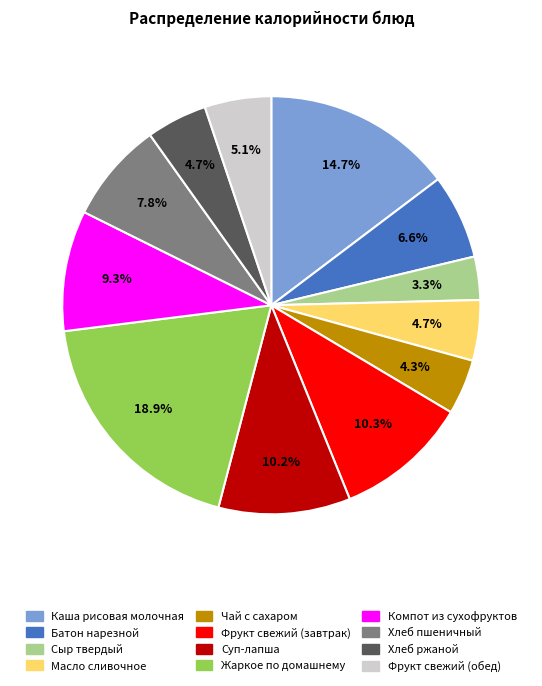

What is the ratio of the value at Фрукт свежий (завтрак) to the value at Жаркое по домашнему?

0.5